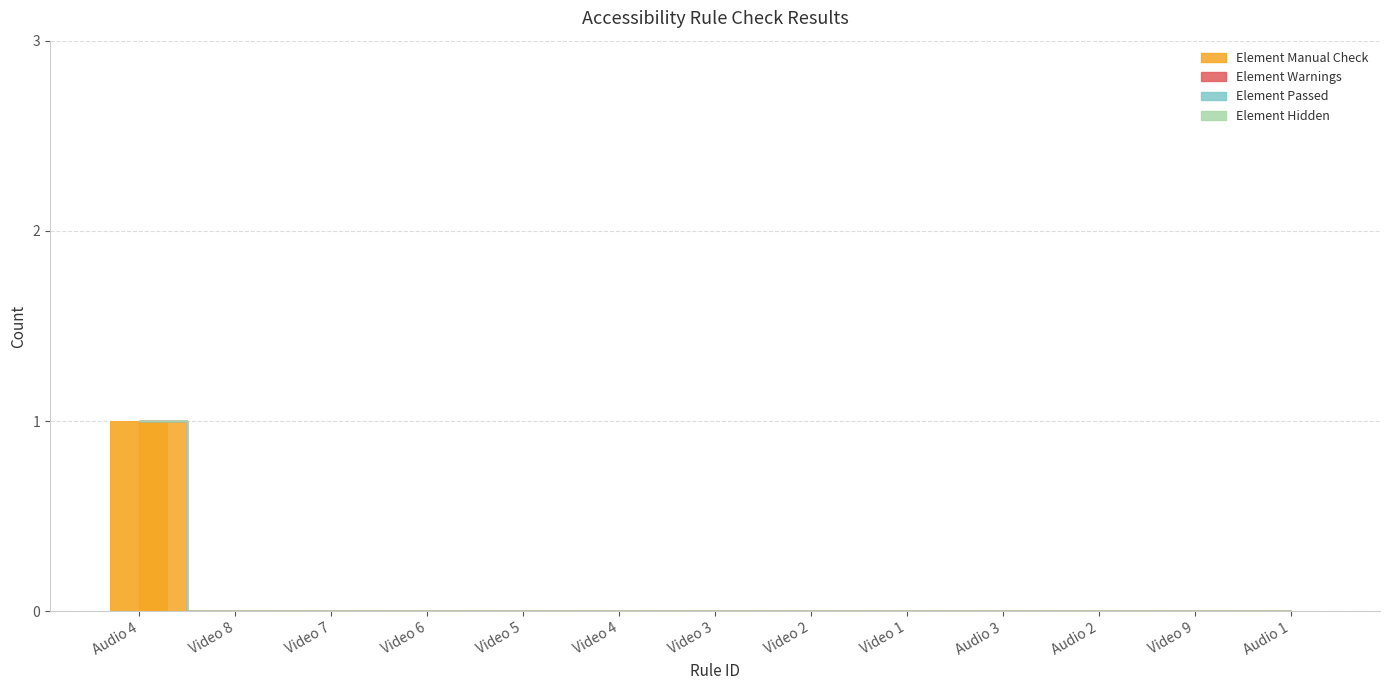

Count the number of categories in the chart.

13